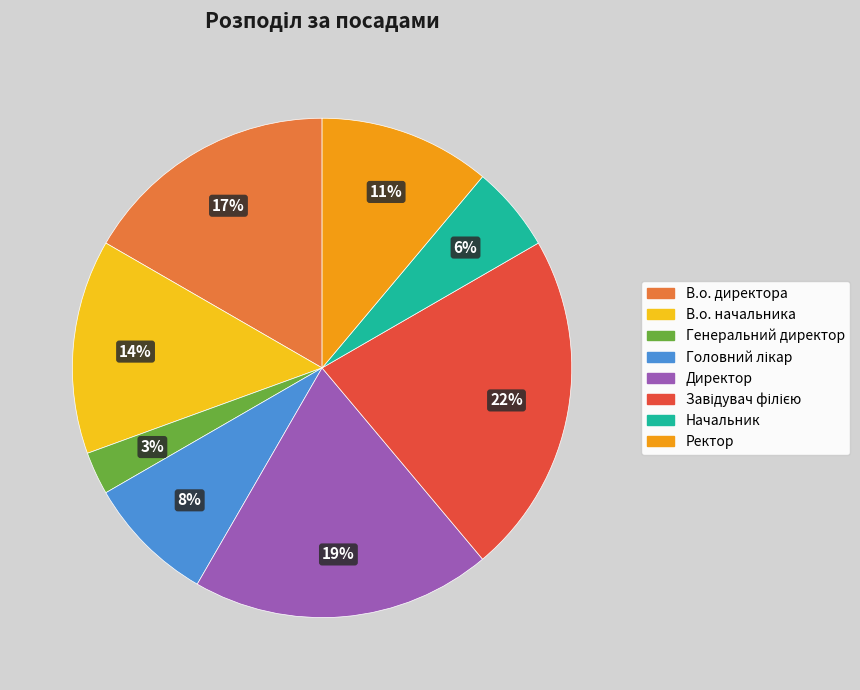

To the nearest percent, what portion does Ректор represent?

11%